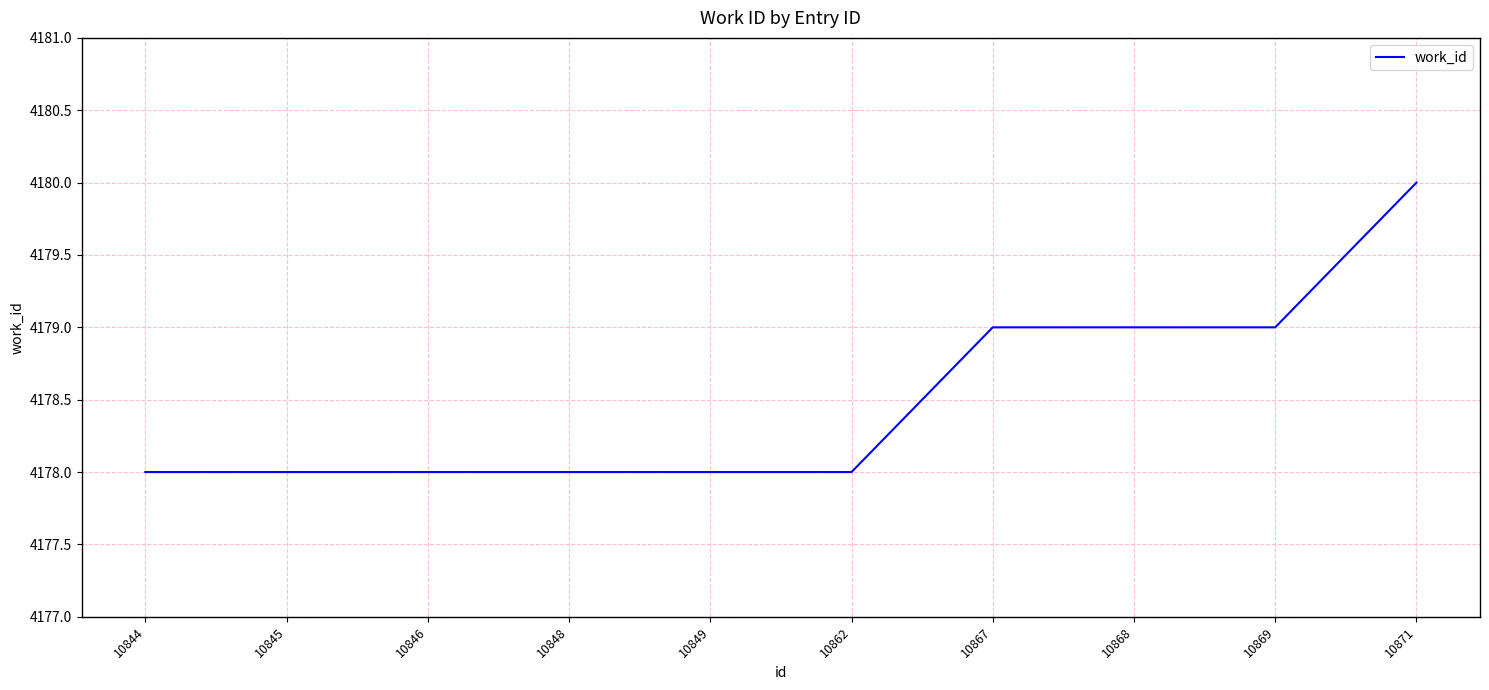

Read the value at 10867.

4179